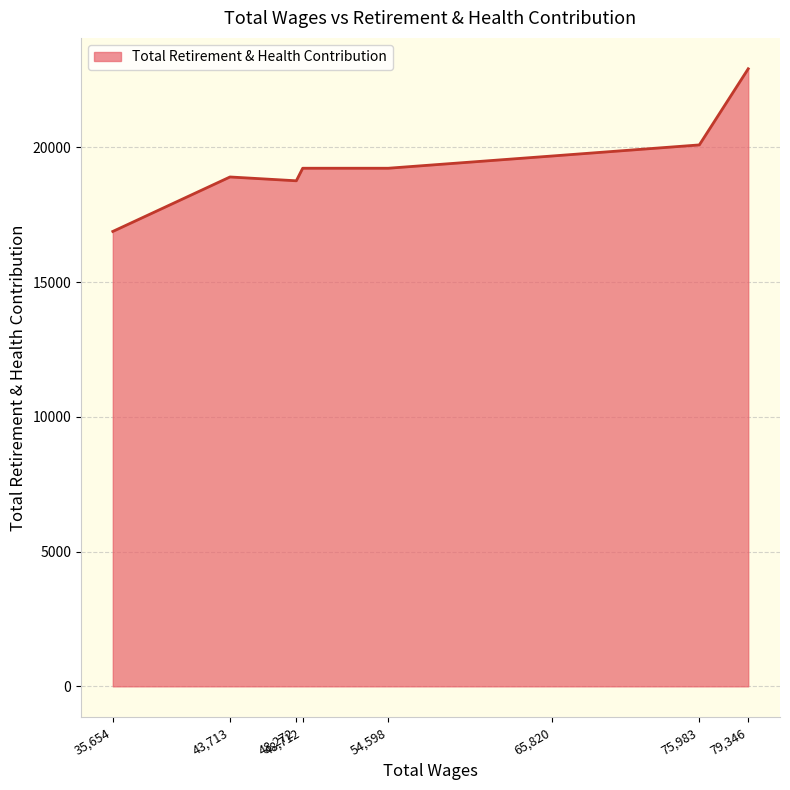

What is the sum of the values at 48,712 and 48,272?

37976